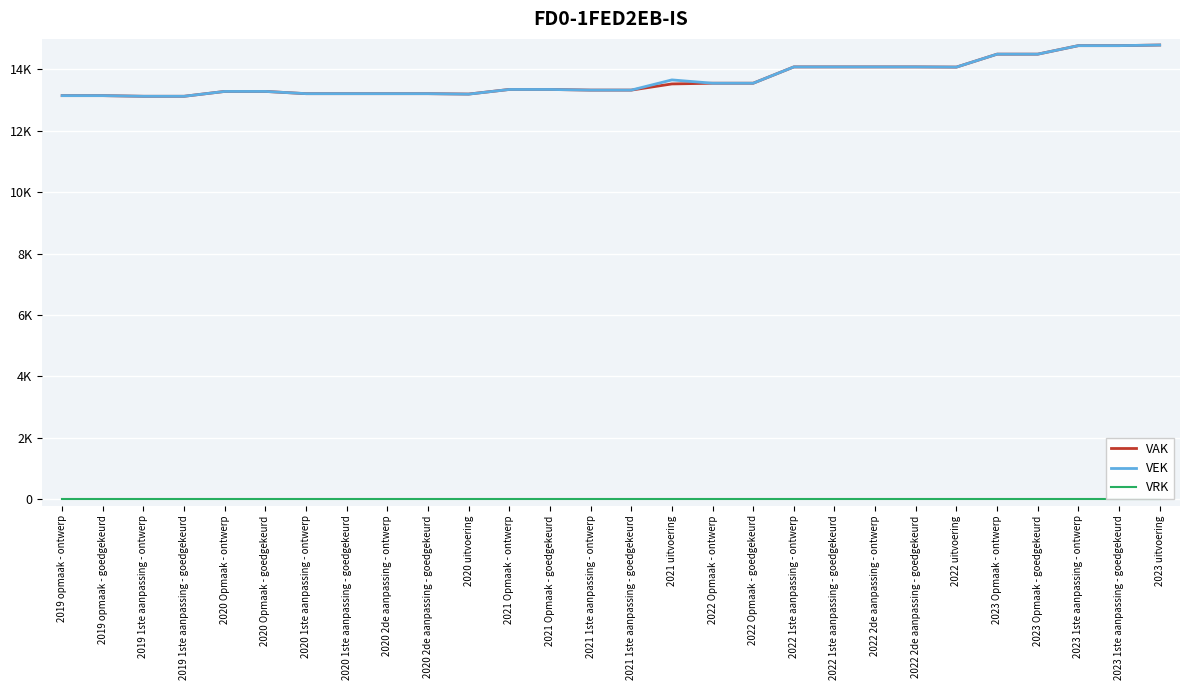

Reading left to right, list all the values displayed in this chart.

VAK: 13142	13142	13121	13121	13279	13279	13206	13206	13206	13206	13193	13343	13343	13322	13322	13523	13546	13546	14077	14077	14077	14077	14071	14492	14492	14769	14769	14789
VEK: 13142	13142	13121	13121	13279	13279	13206	13206	13206	13206	13191	13343	13343	13322	13322	13654	13546	13546	14077	14077	14077	14077	14071	14492	14492	14769	14769	14789
VRK: 0	0	0	0	0	0	0	0	0	0	0	0	0	0	0	0	0	0	0	0	0	0	0	0	0	0	0	0